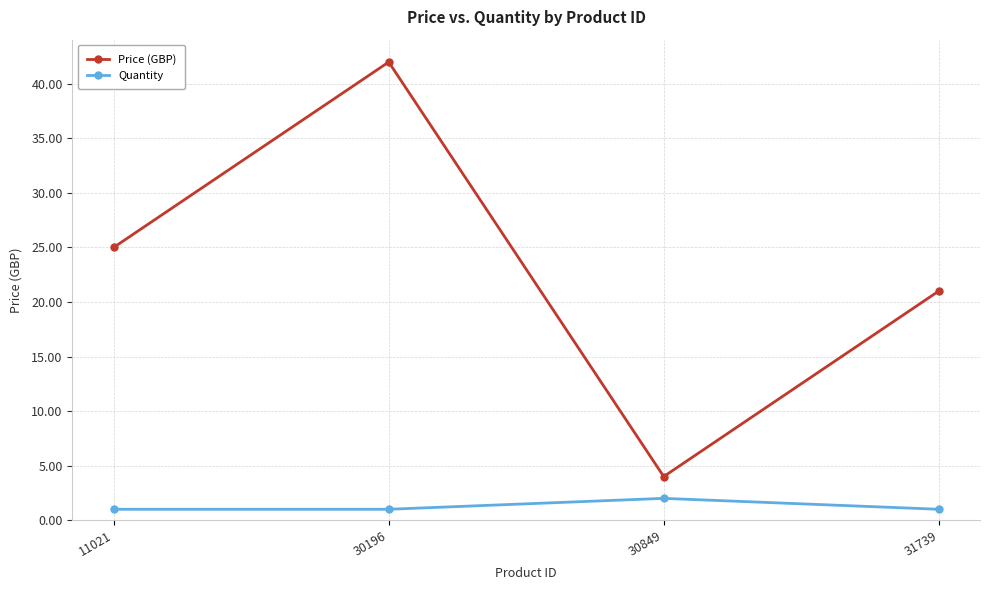

What is the value of the Price (GBP) point at the 3rd from the left?

4.0